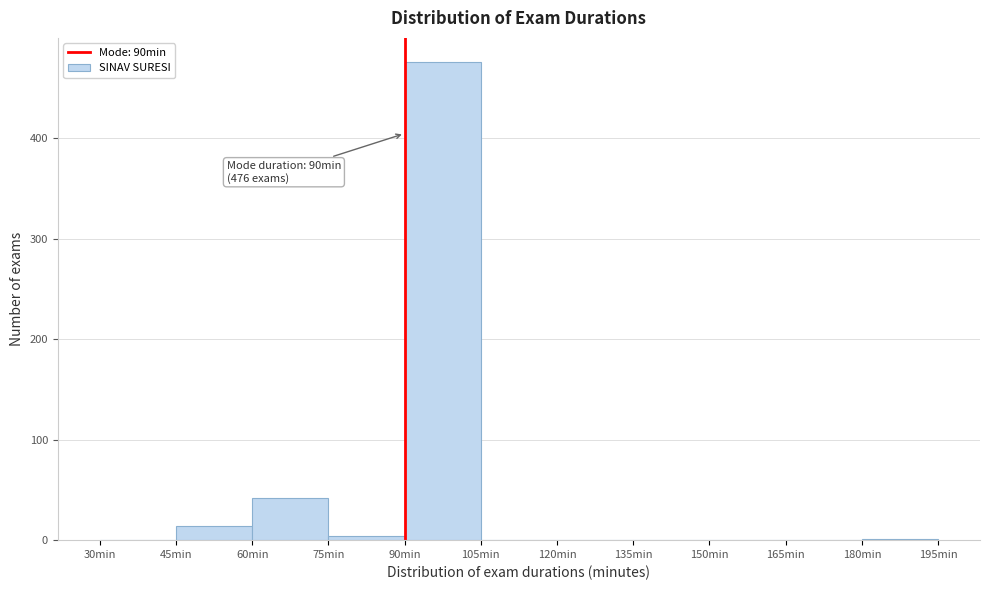

Which range on the x-axis has the tallest bar?

90 to 105